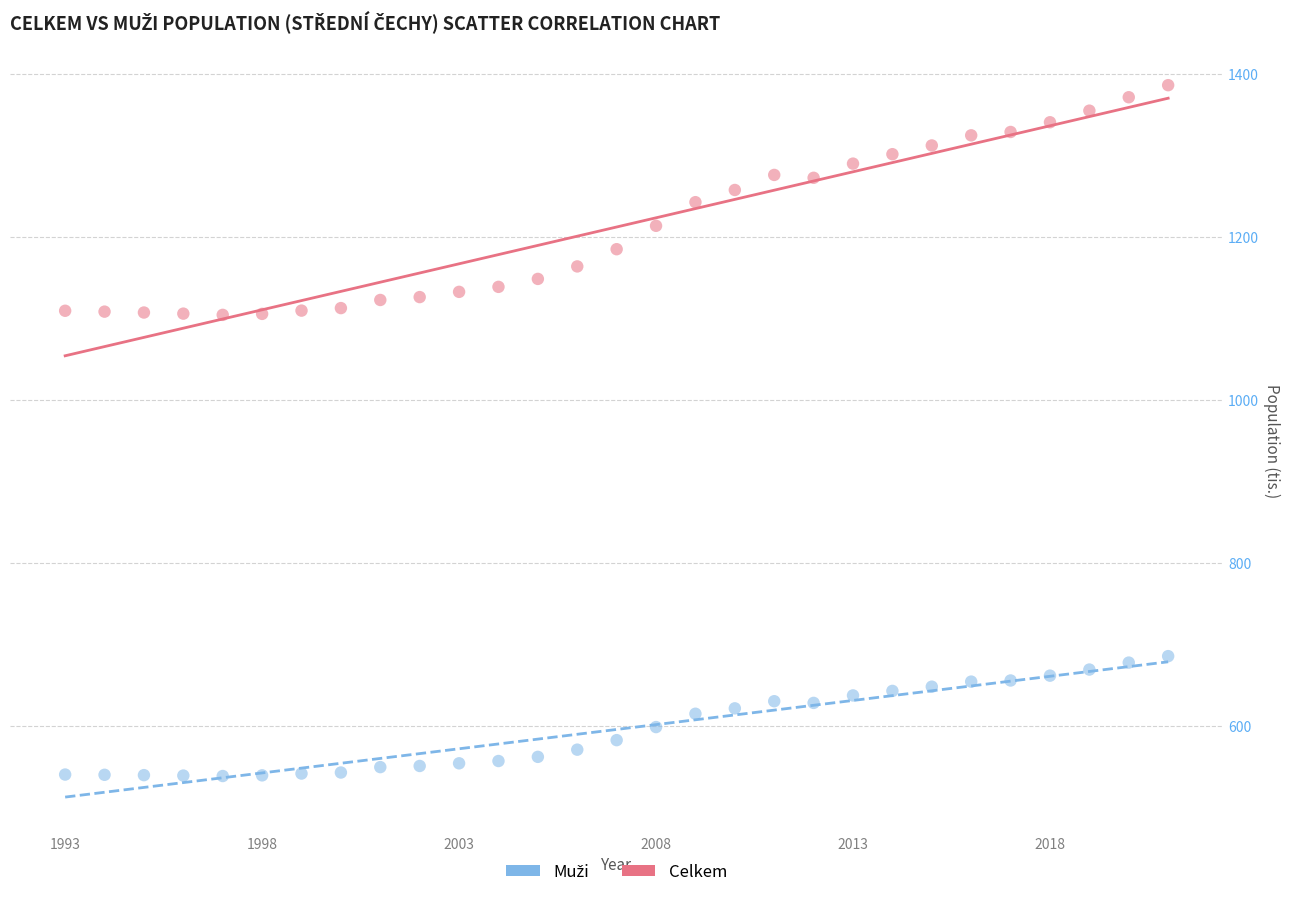

Across all data points, what is the range of Y values (max minus min)?

847.5